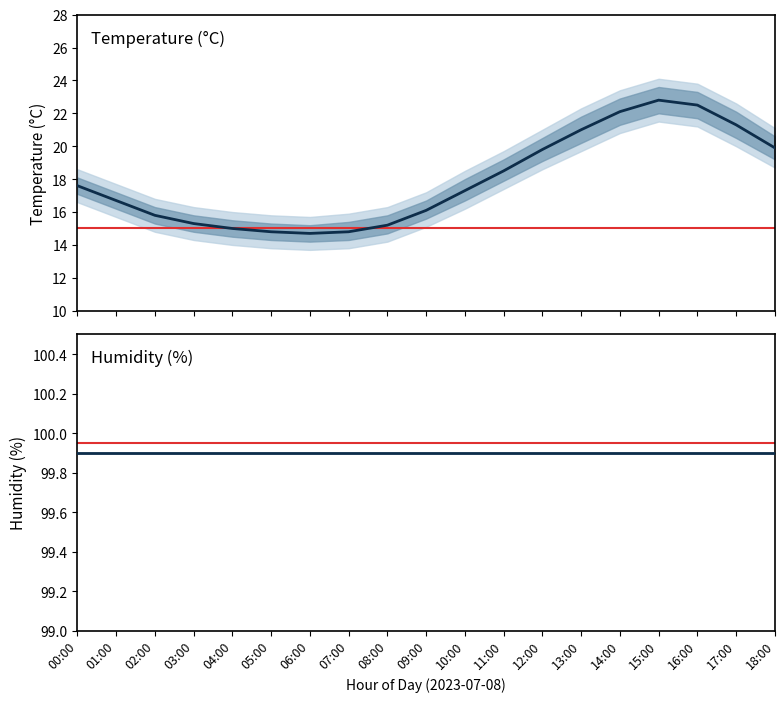

What is the sum of the humidity values at 03:00 and 12:00?

199.8